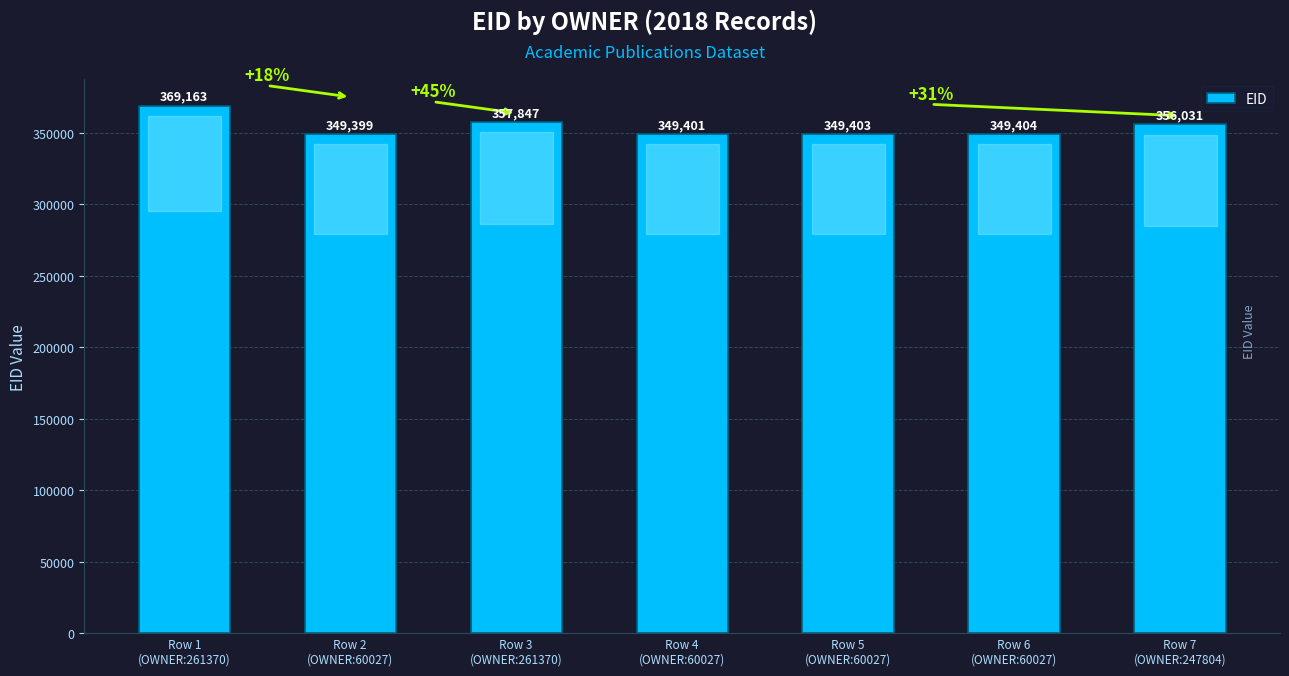

Does the chart contain any negative values?

No